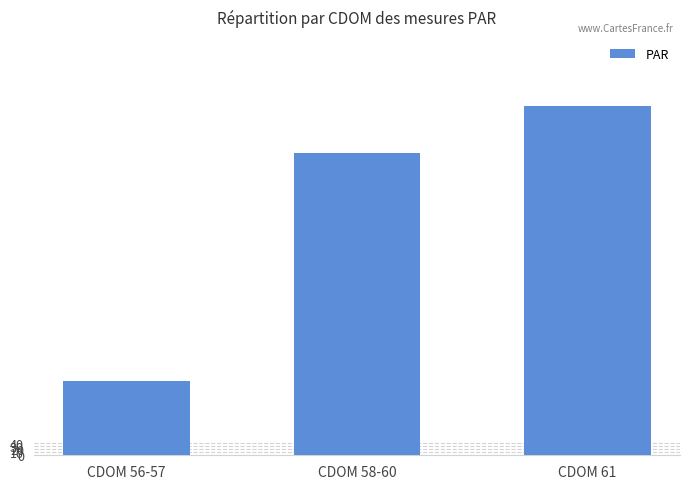

Reading left to right, list all the values displayed in this chart.

CDOM 56-57=247	CDOM 58-60=1013	CDOM 61=1170